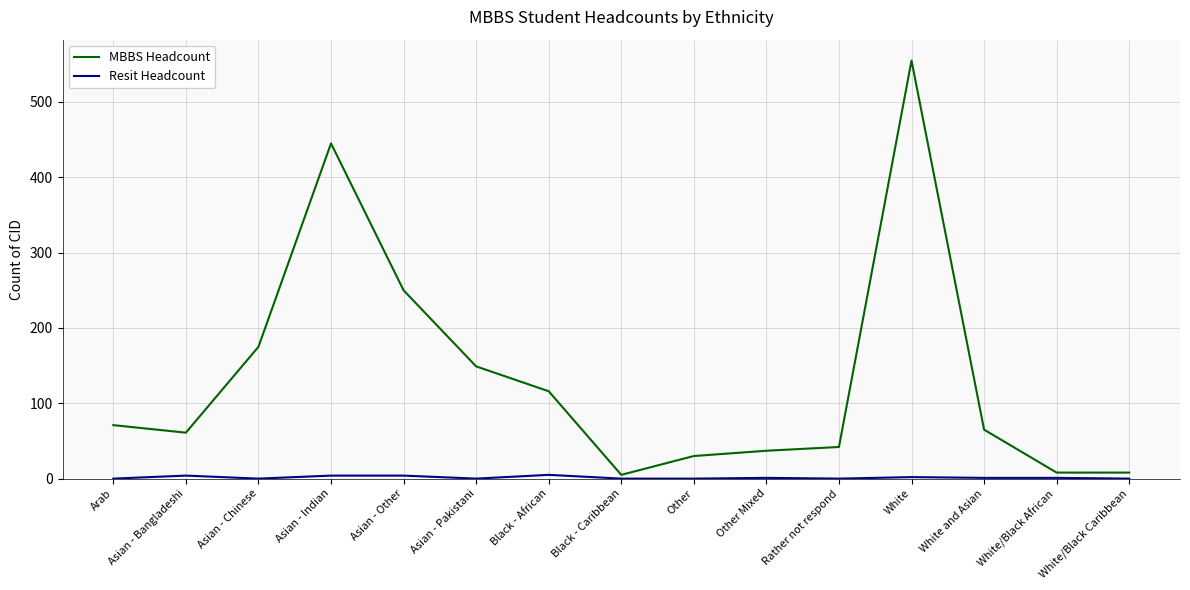

At which category is the sum across all series the highest?

White